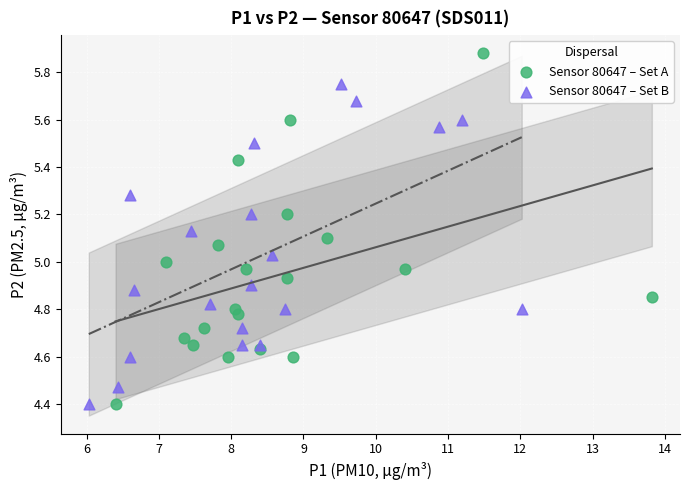

Which series has the widest spread of Y values?

Sensor 80647 – Set A